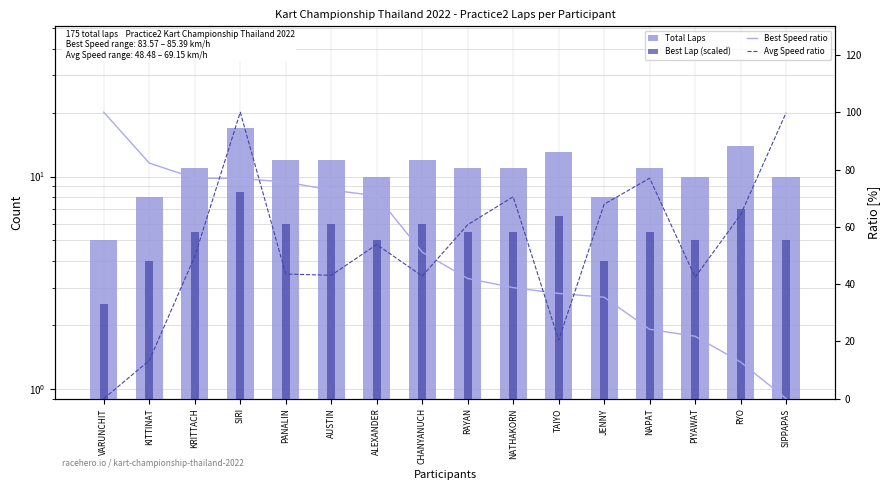

What is the sum of all Best Lap (scaled) values?

87.5